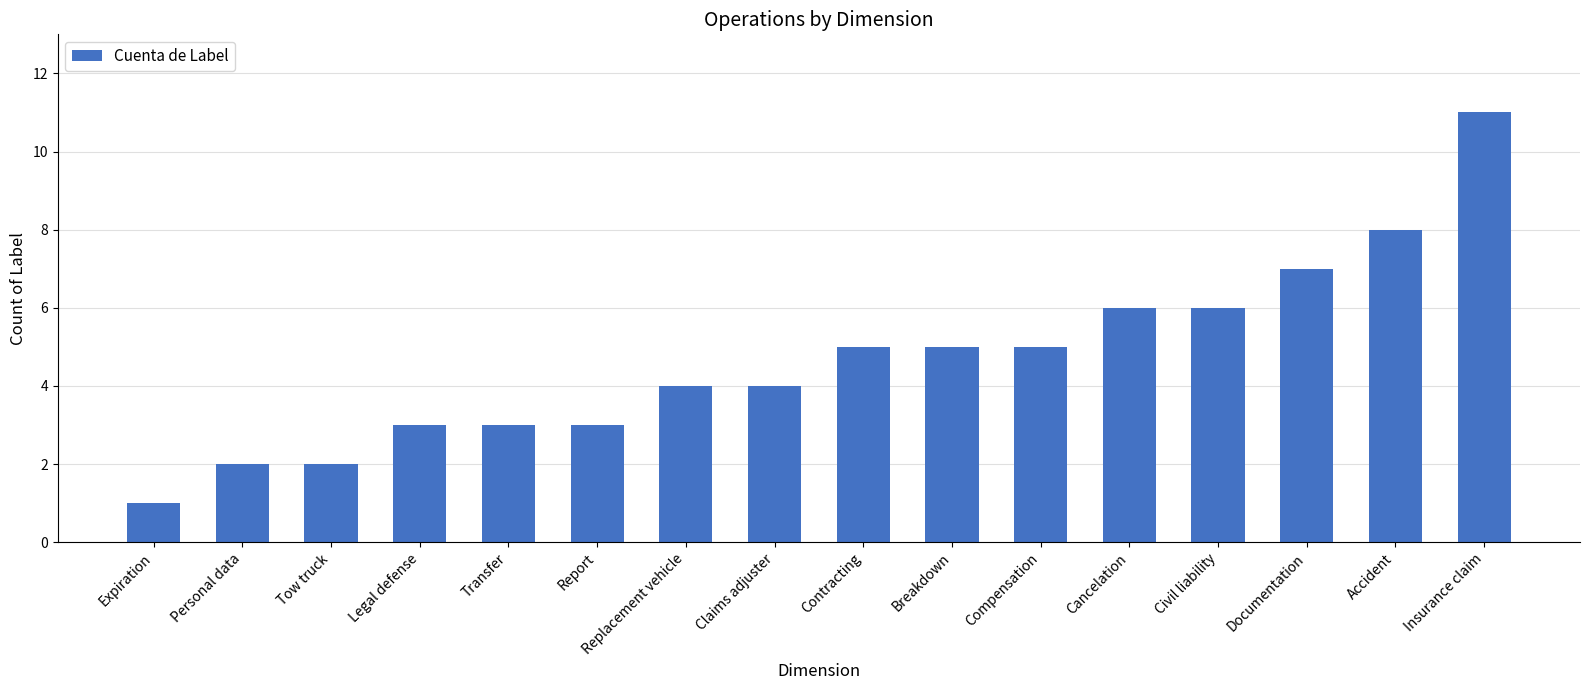

Which label corresponds to the largest value in the chart?

Insurance claim